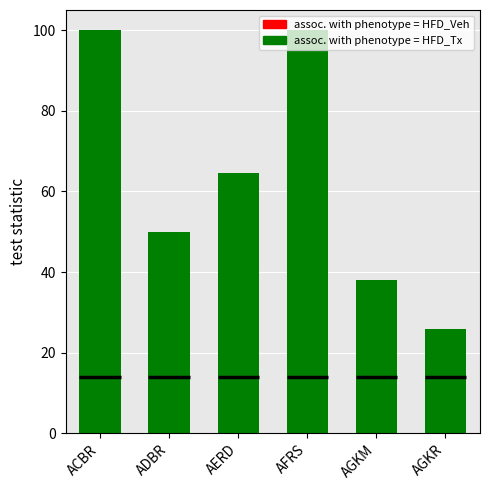

Which series has the largest total across all categories?

assoc. with phenotype = HFD_Tx